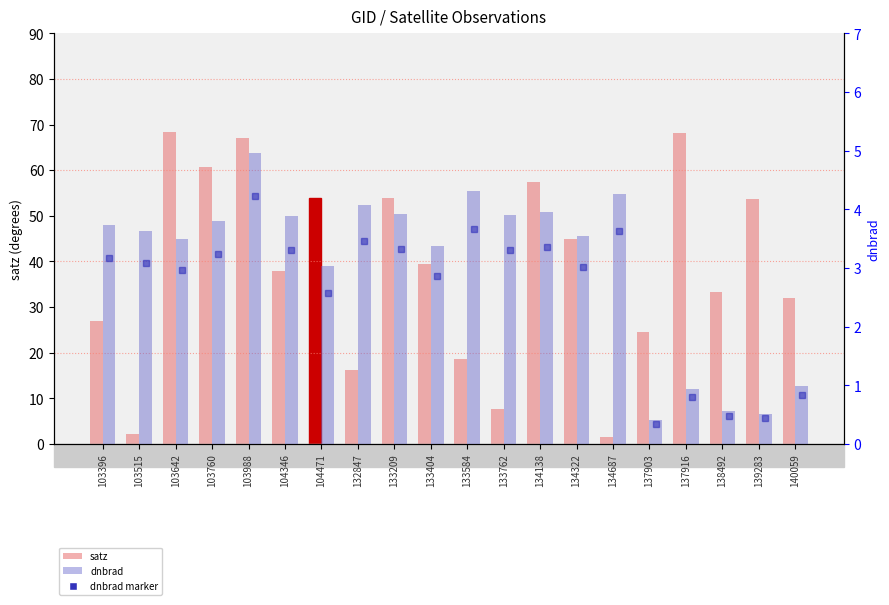

What is the value of the satz bar at the 9th from the left?

53.8